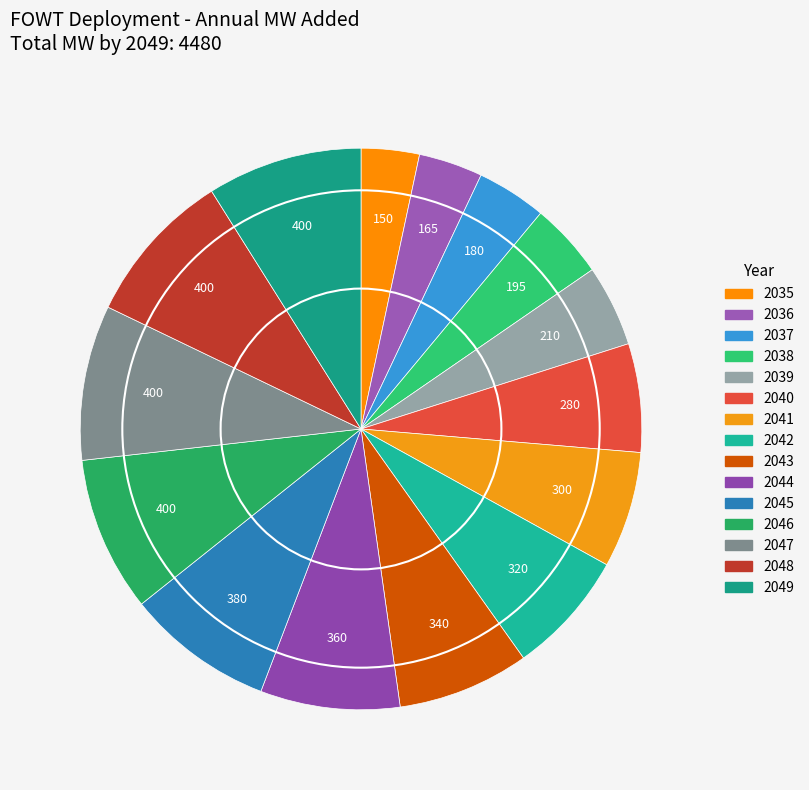

Which category has the biggest portion of the pie?

2046